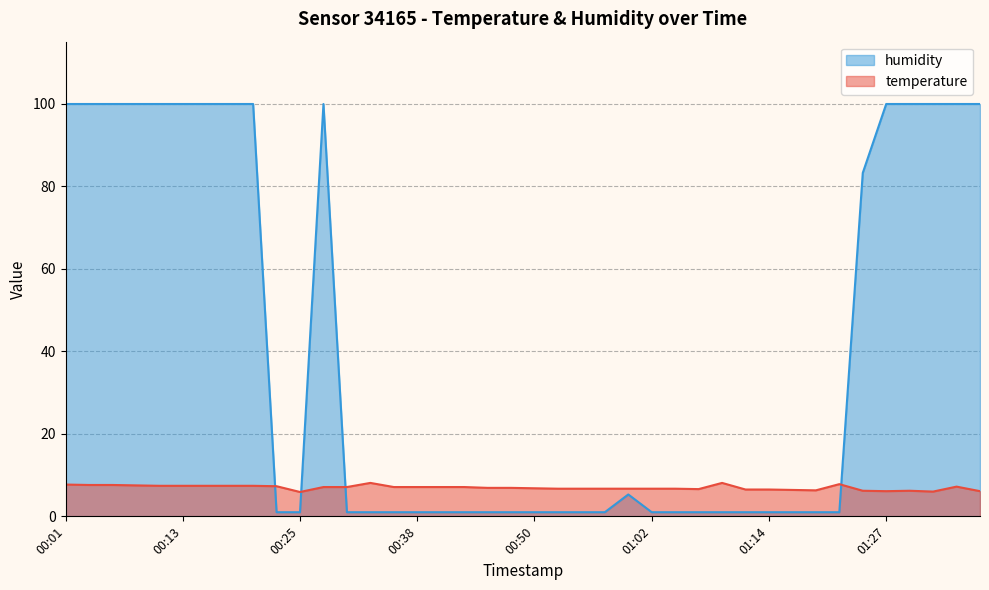

What is the minimum value shown in the chart?

1.0